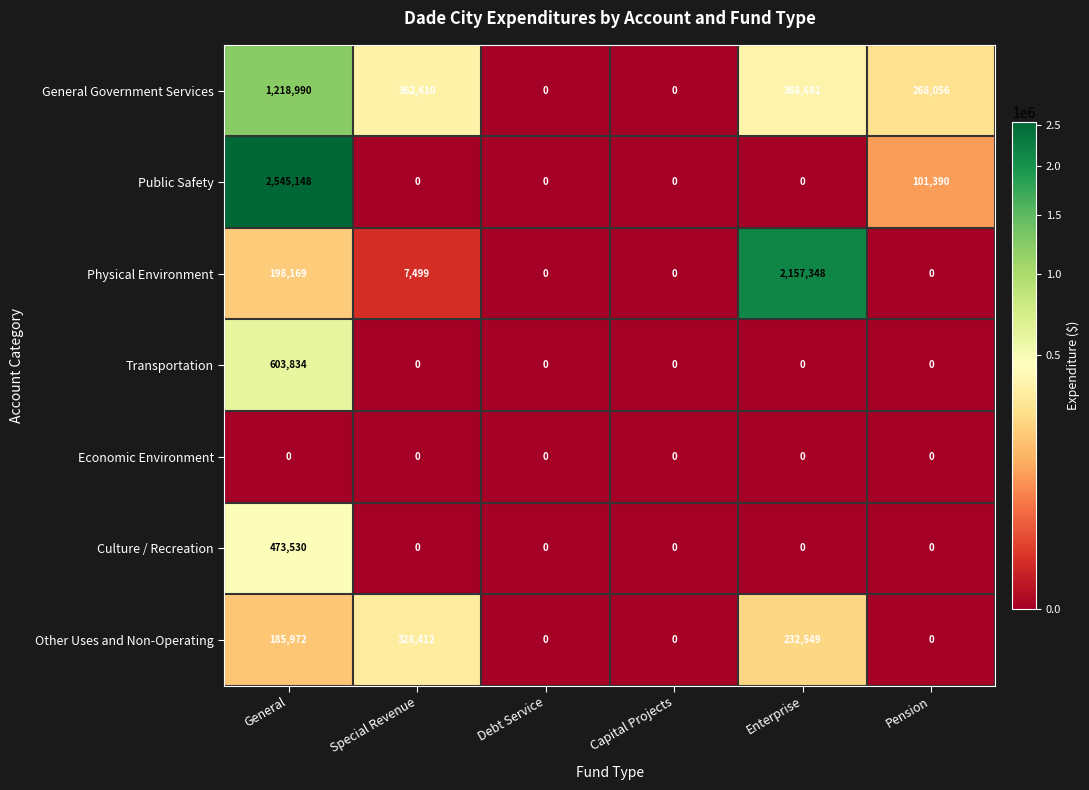

Which series has the largest range (max minus min)?

Public Safety